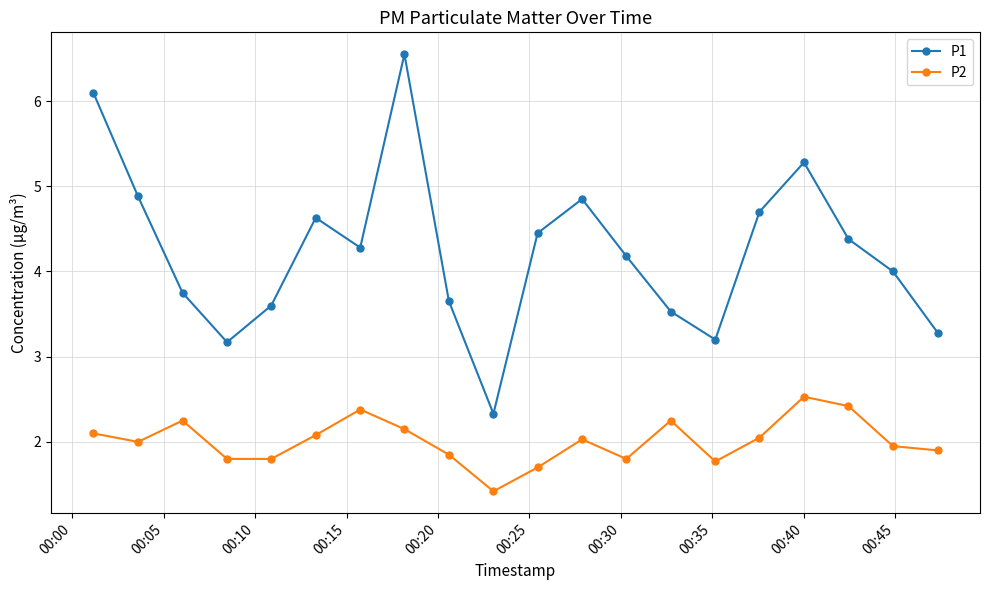

At how many categories does at least one series exceed 6?

2